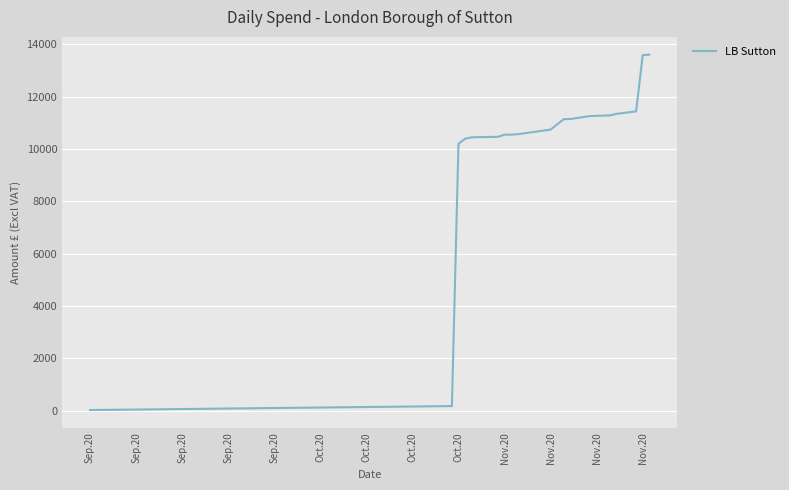

What is the maximum value shown in the chart?

13601.6